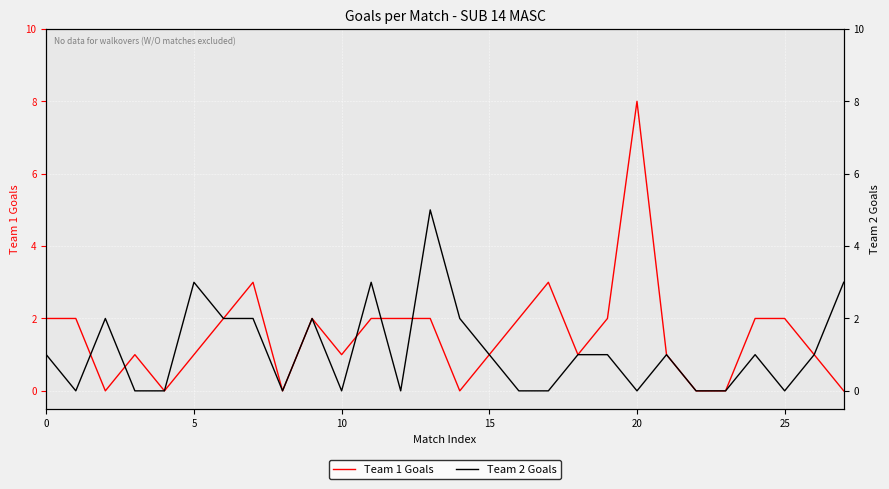

After their last crossing, which series has the higher values: Team 2 Goals or Team 1 Goals?

Team 2 Goals